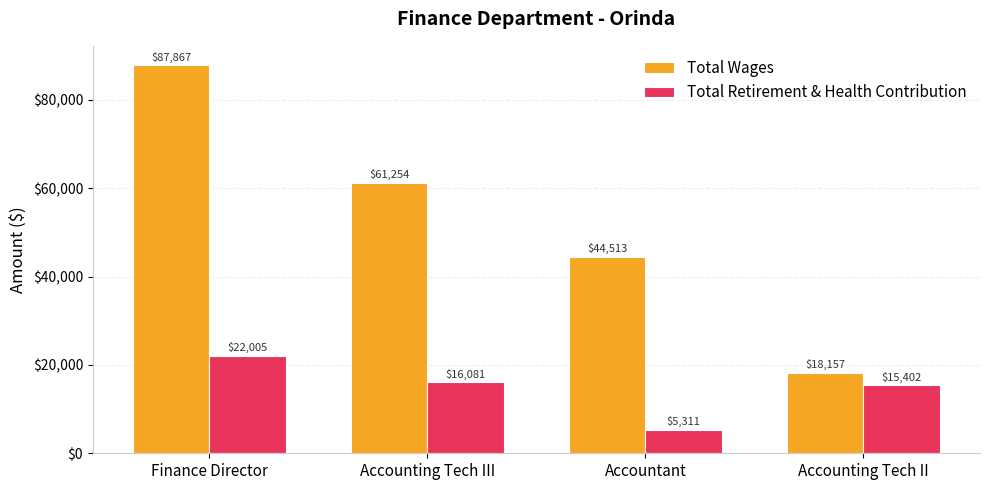

What is the greatest value displayed?

87867